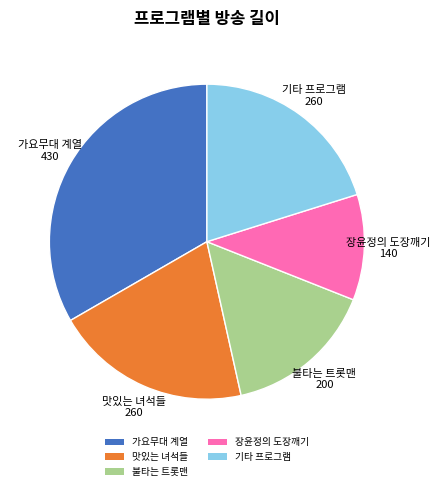

Is there any slice that represents more than half of the pie?

No